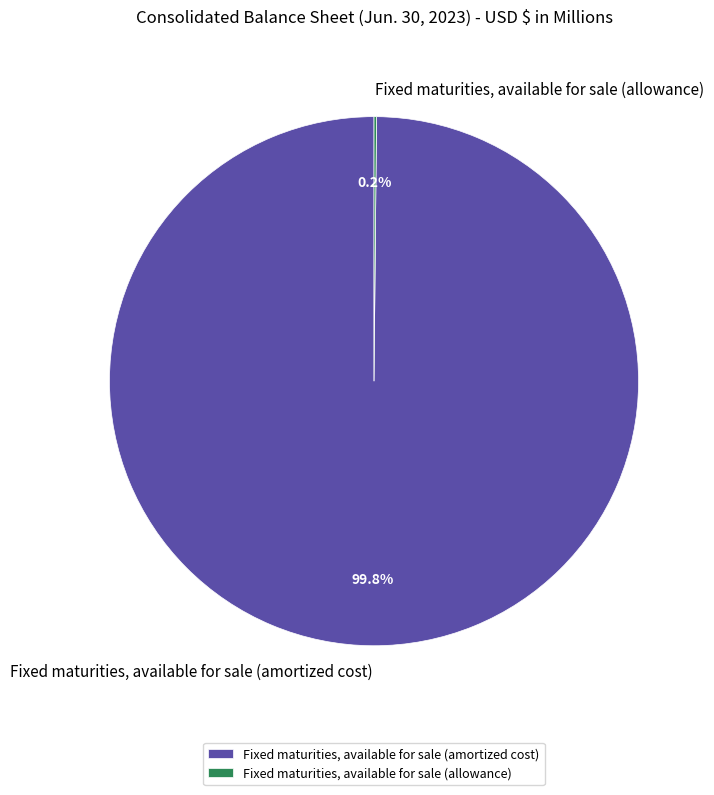

The Fixed maturities, available for sale (amortized cost) slice represents 100% of the pie. True or false?

True